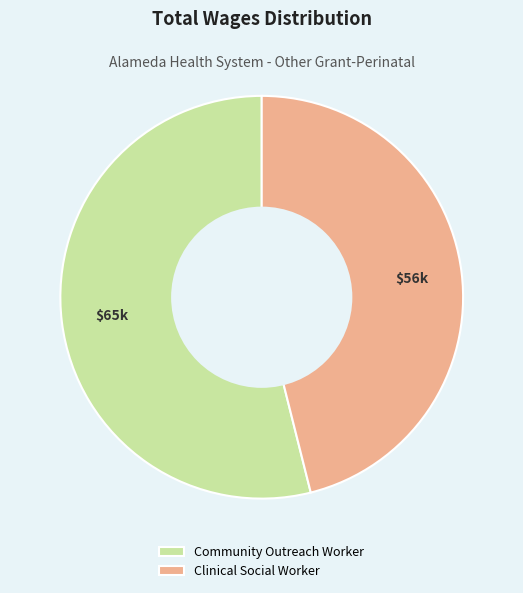

Which category has the smallest portion of the pie?

Clinical Social Worker